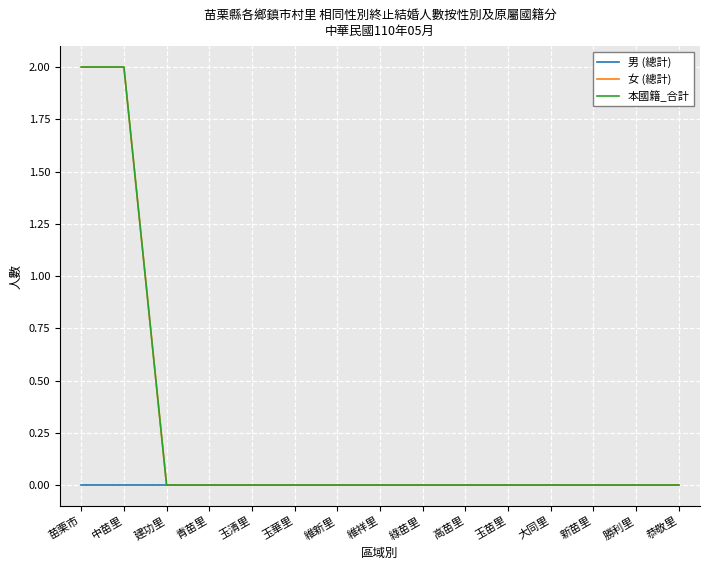

Which series has the largest total across all categories?

女 (總計)